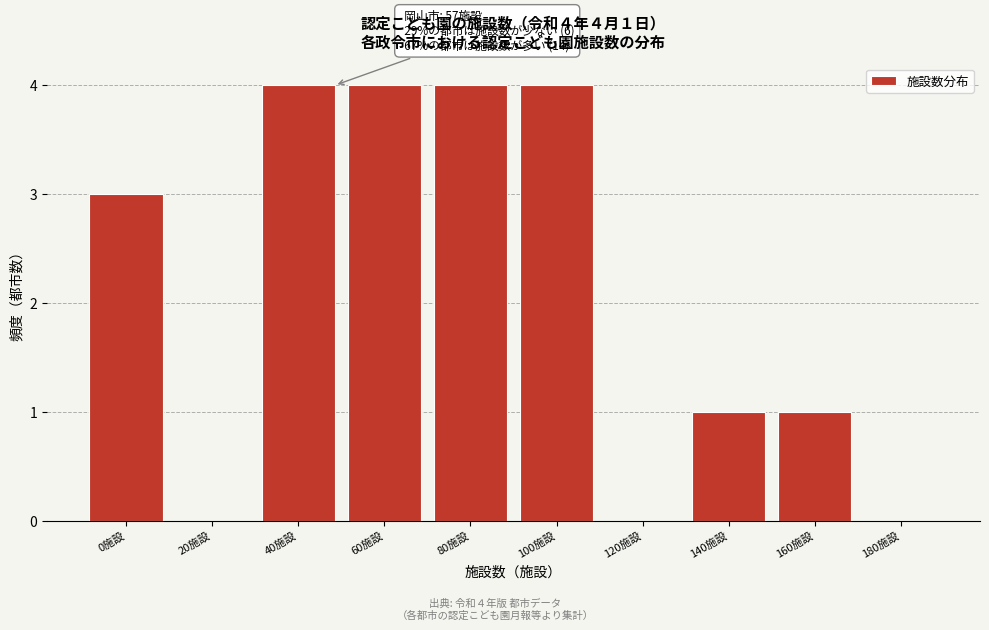

Reading left to right, extract all data points from this chart.

0施設=3	20施設=0	40施設=4	60施設=4	80施設=4	100施設=4	120施設=0	140施設=1	160施設=1	180施設=0